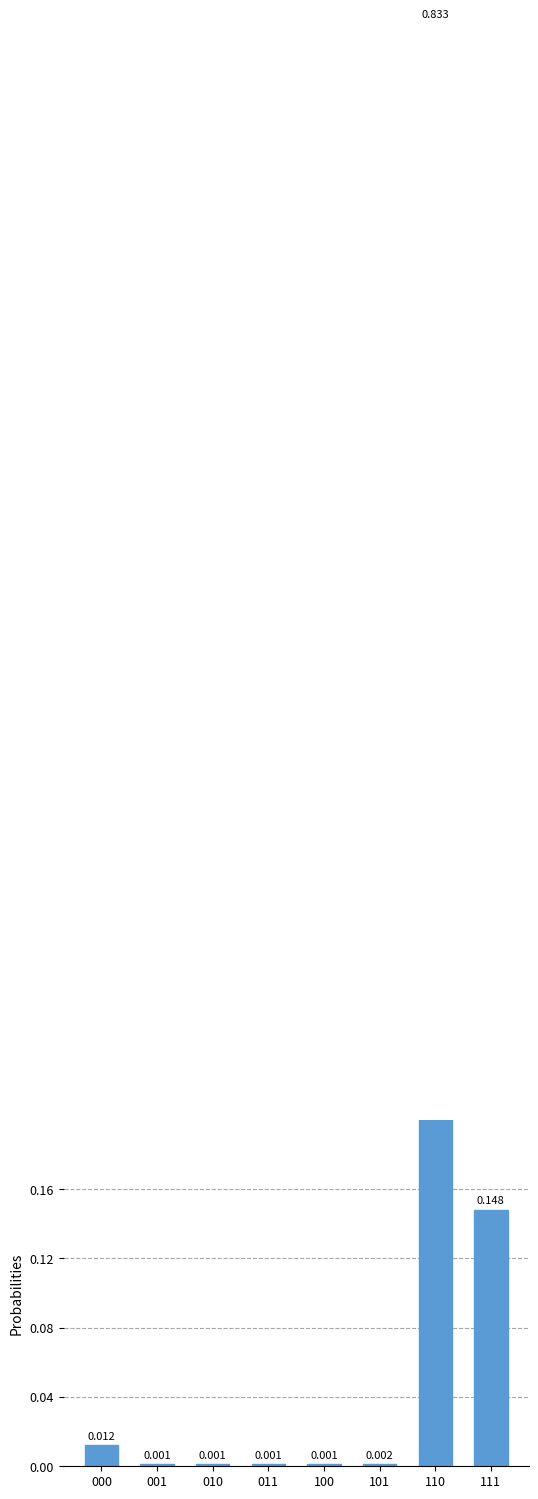

Rank the categories by value from highest to lowest.

110, 111, 000, 101, 100, 011, 010, 001